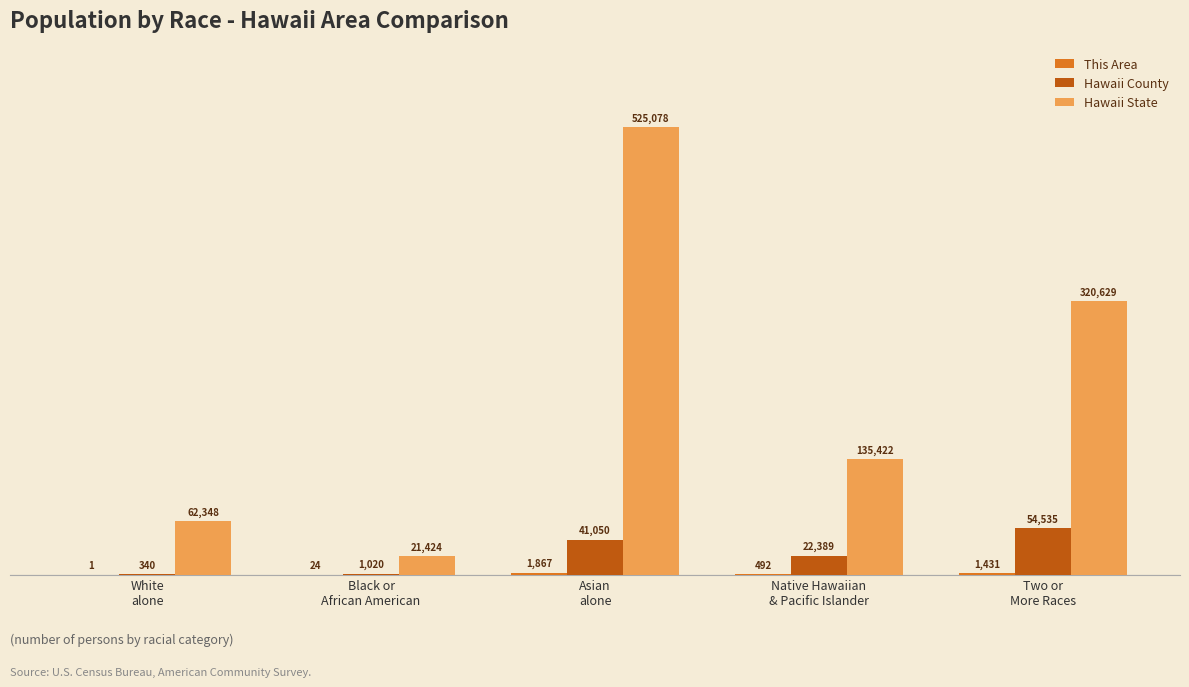

Which series has the largest total across all categories?

Hawaii State